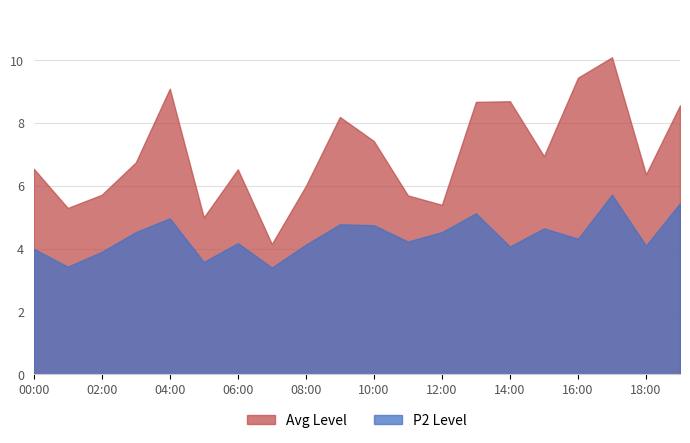

True or false: P2 and P1 intersect in this chart.

False